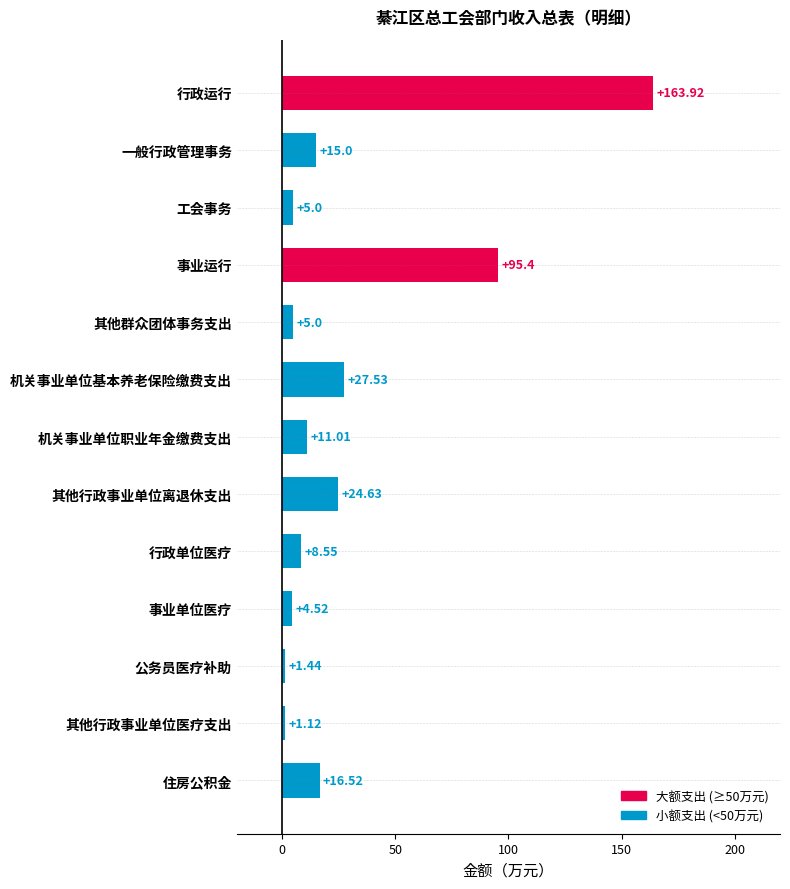

What is the label of the 6th bar from the bottom?

其他行政事业单位离退休支出